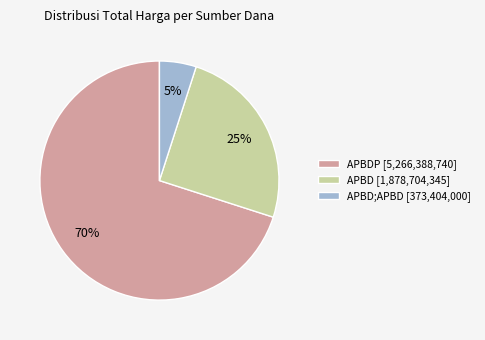

Count the number of slices in the pie.

3